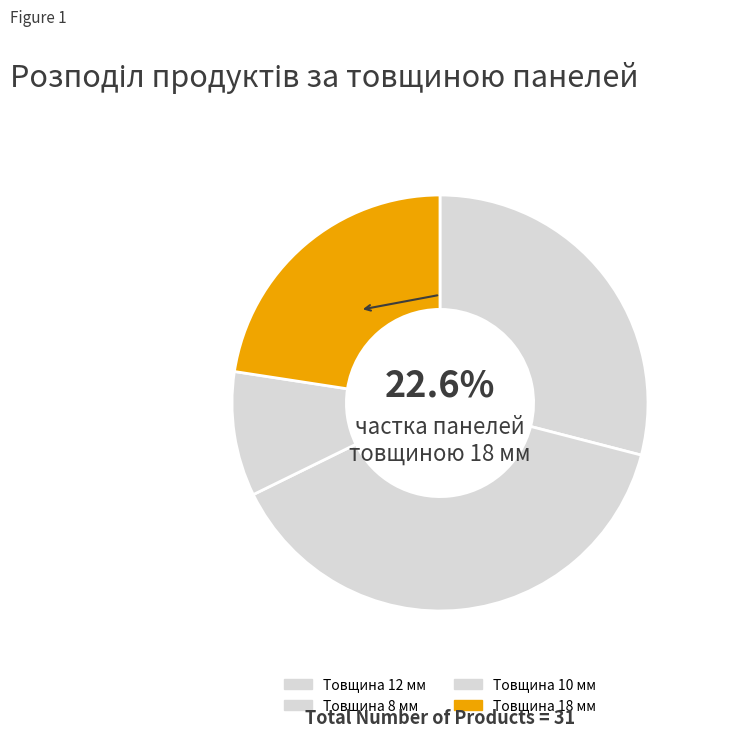

What is the total percentage of Товщина 8 мм and Товщина 12 мм?

67.7%